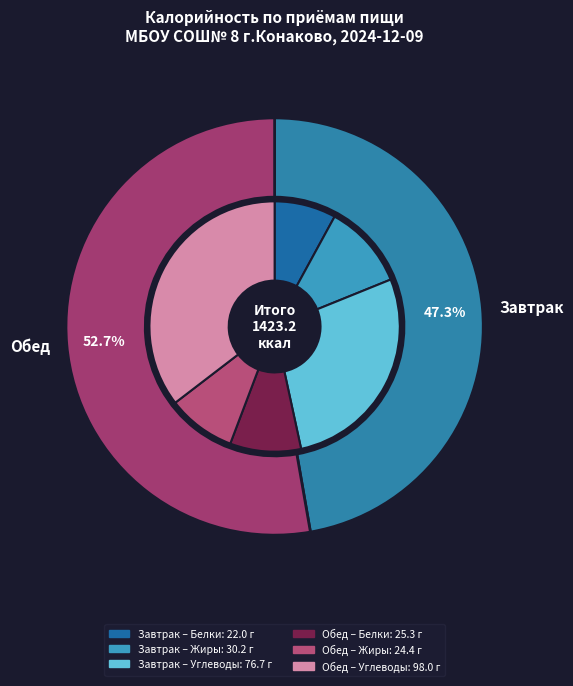

The Обед slice represents 64% of the pie. True or false?

False